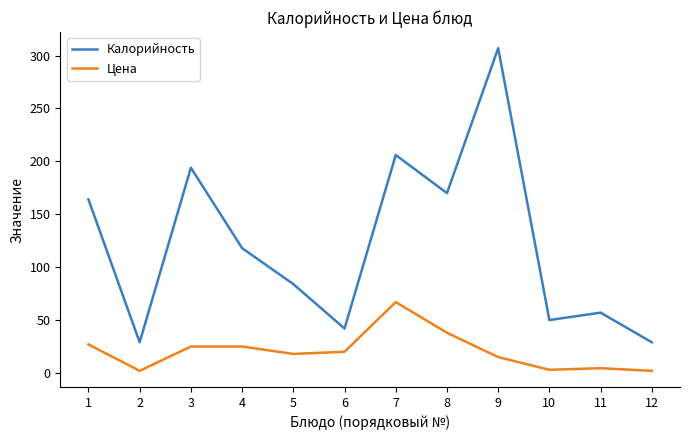

Which series has the widest spread of values?

Калорийность